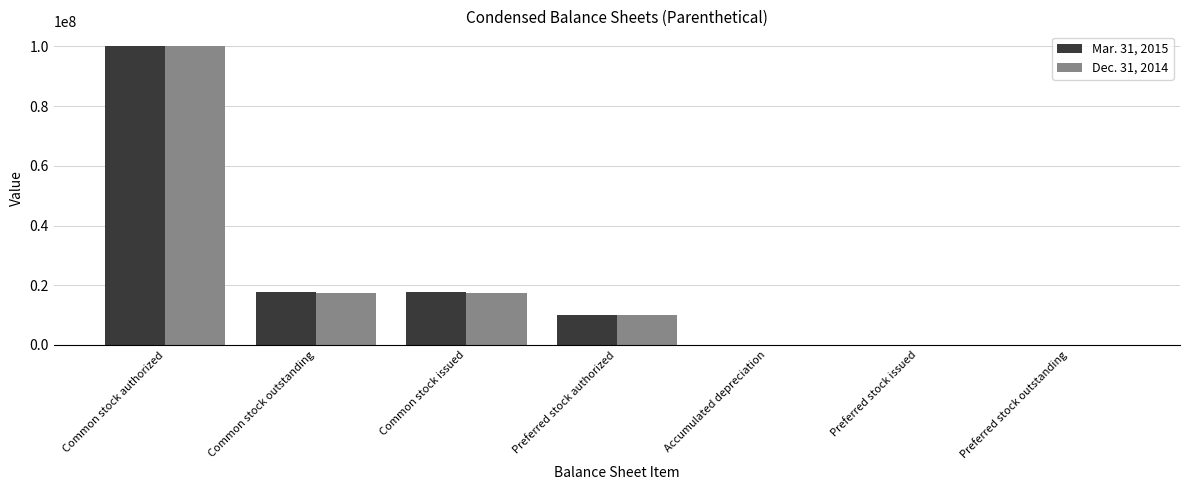

What is the difference between the Dec. 31, 2014 values at Common stock issued and Preferred stock outstanding?

17374407